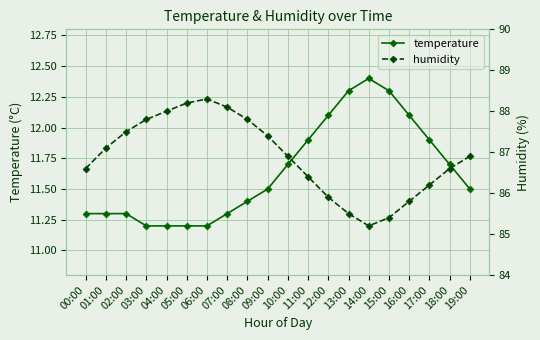

What is the average value of the humidity series?

86.9